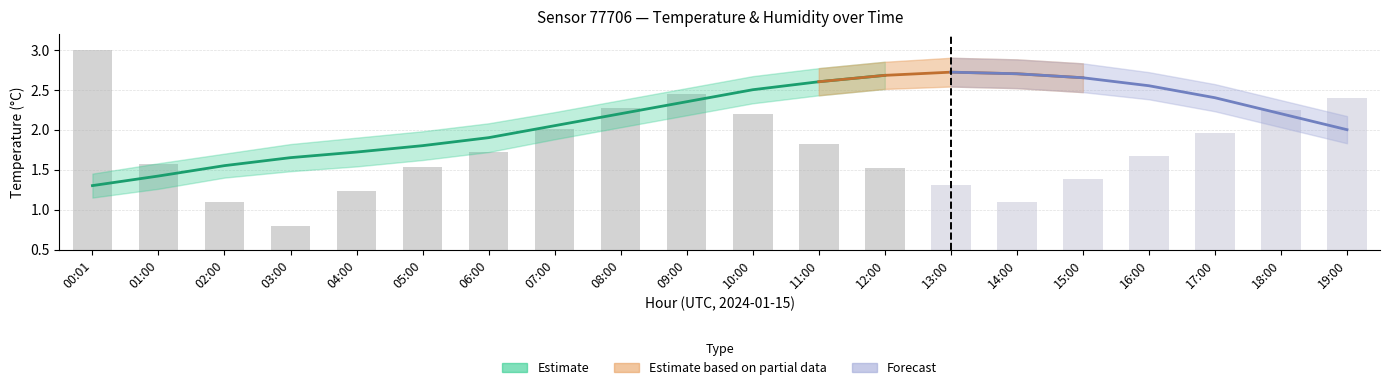

What is the label of the 20th bar from the left?

19:00